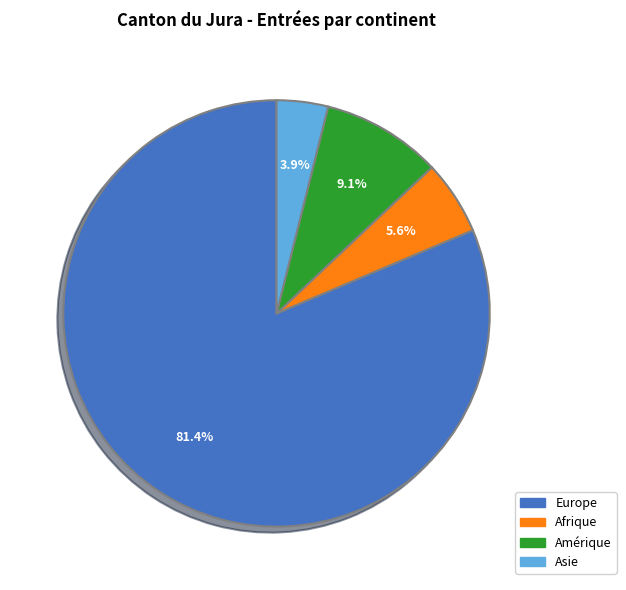

To the nearest percent, what portion does Afrique represent?

6%